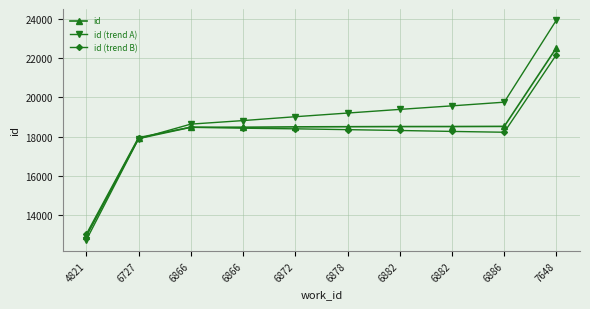

List the labels in order of id (trend B) value, largest first.

7648, 6866, 6866, 6872, 6878, 6882, 6882, 6886, 6727, 4821